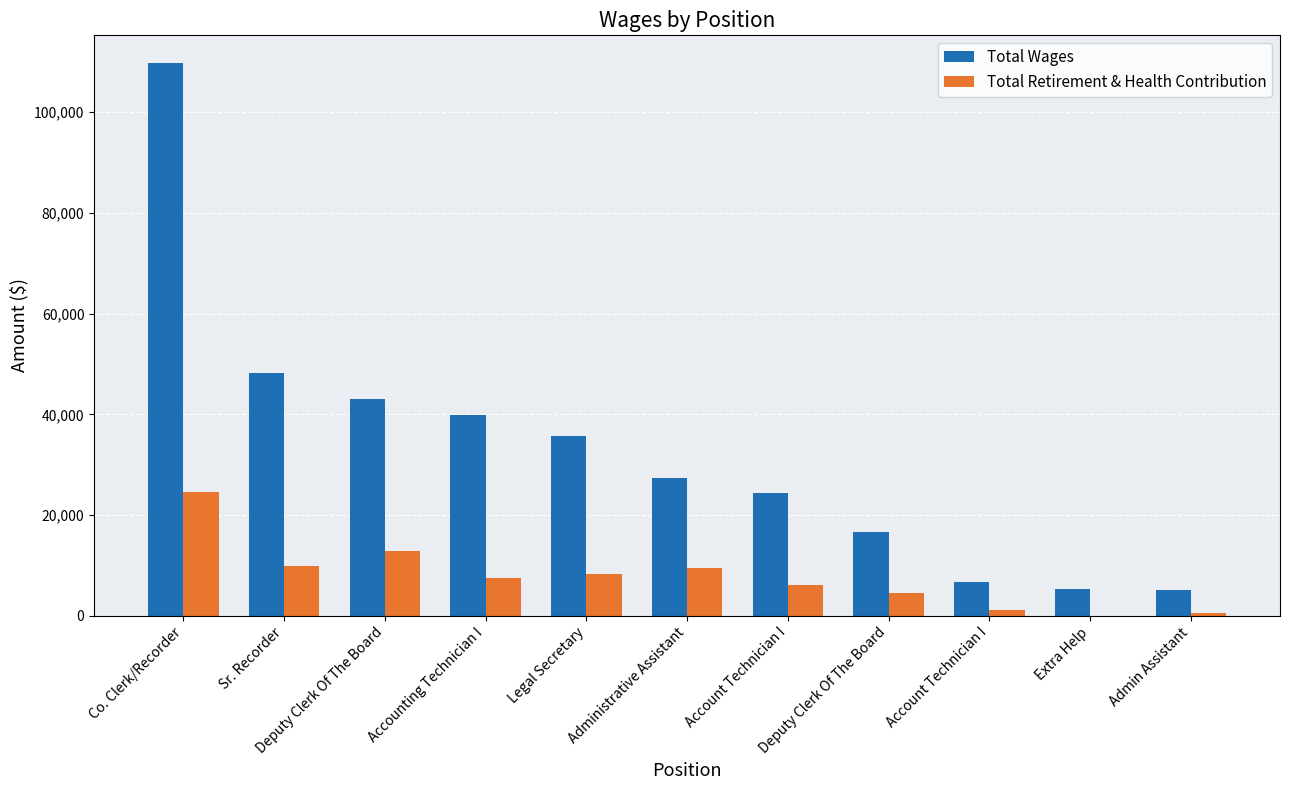

How many groups of bars are there?

11